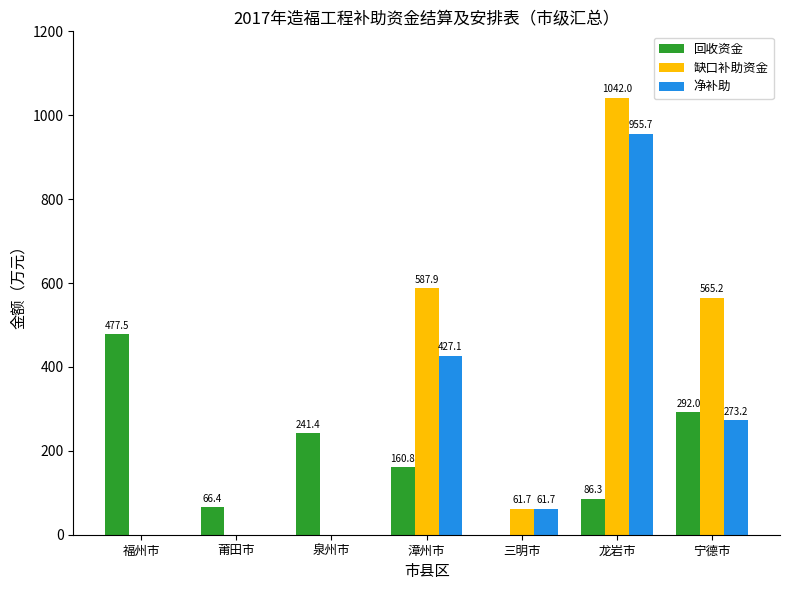

What are all the series names shown in the legend?

回收资金, 缺口补助资金, 净补助